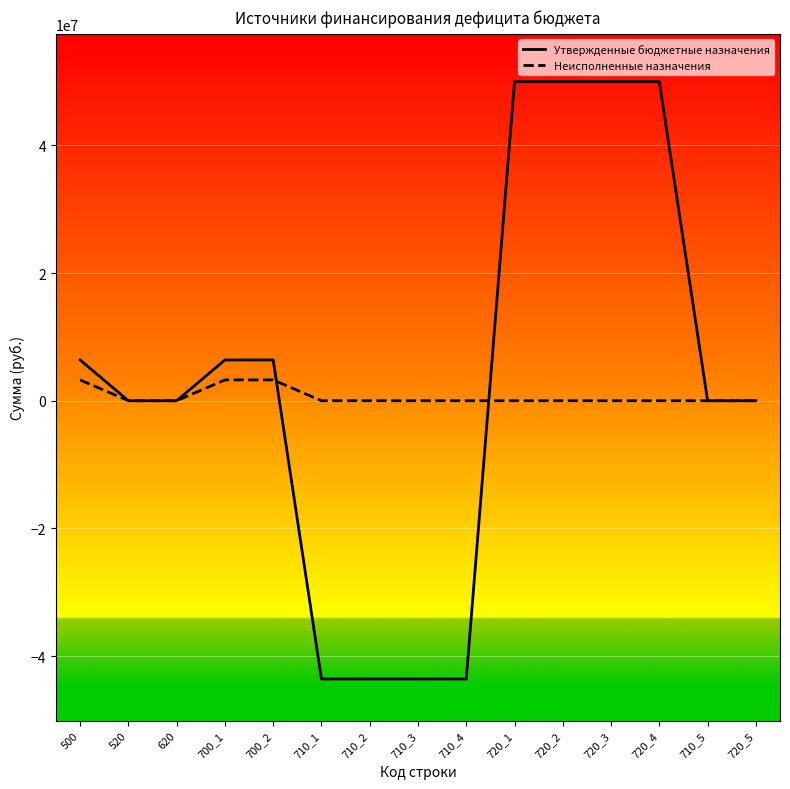

What is the total value across all series at 720_4?

49981200.0